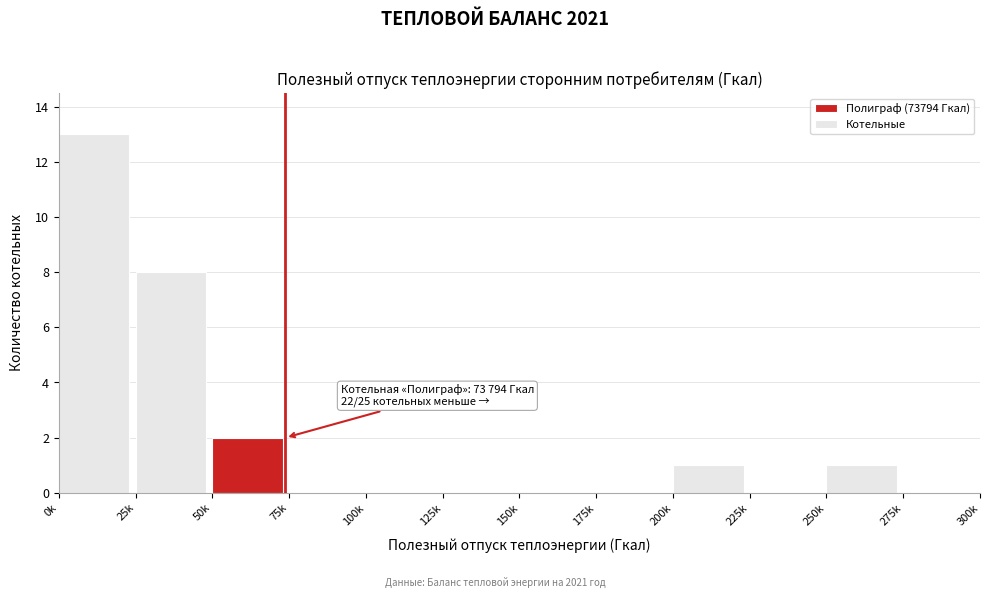

Reading left to right, extract all data points from this chart.

0k=13	25k=8	50k=2	75k=0	100k=0	125k=0	150k=0	175k=0	200k=1	225k=0	250k=1	275k=0